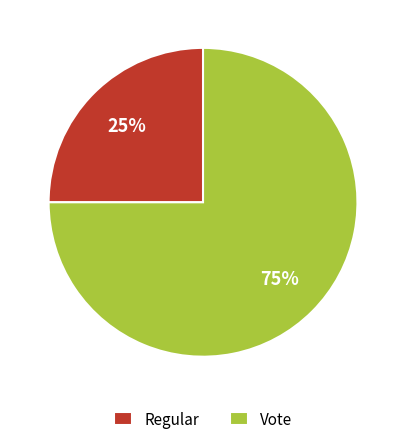

The Regular slice represents 12% of the pie. True or false?

False